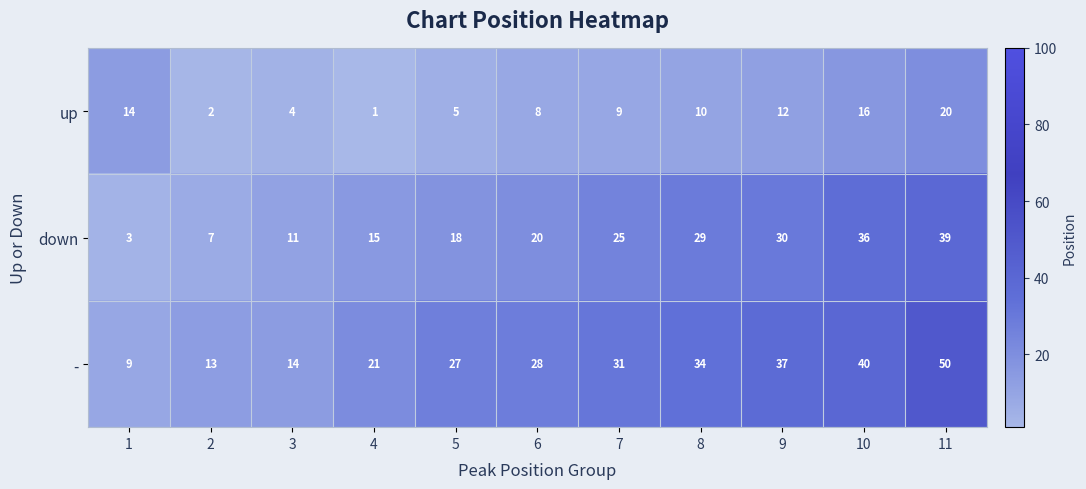

What is the total value across all series at 6?

56